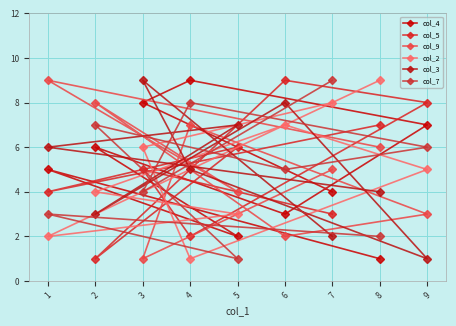

How many categories are shown in the chart?

9